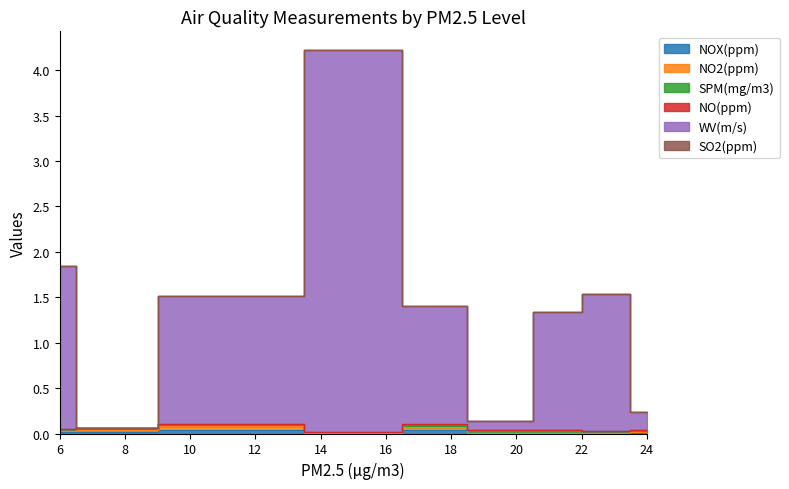

True or false: WV(m/s) has a value of 0.7 at 17.

False